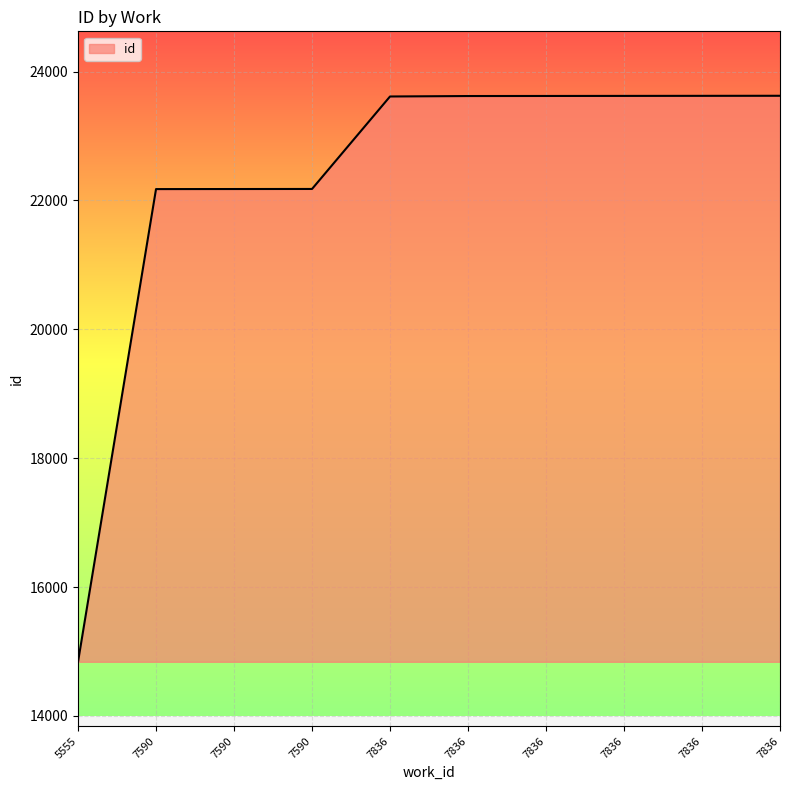

True or false: the data shows 31768 at 7590.

False